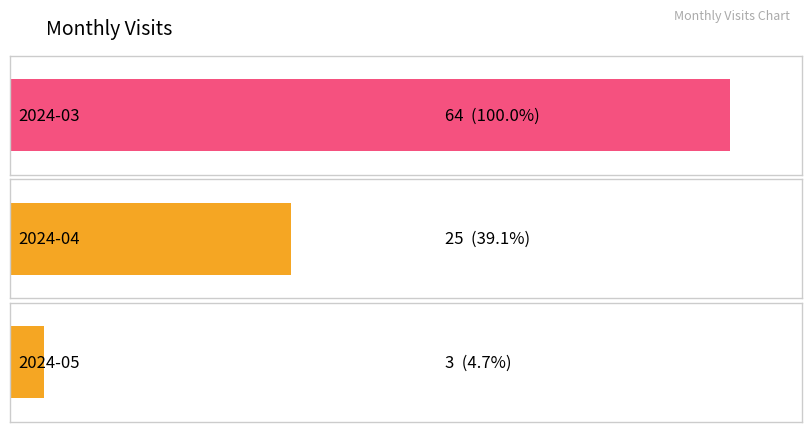

Count the number of categories in the chart.

3